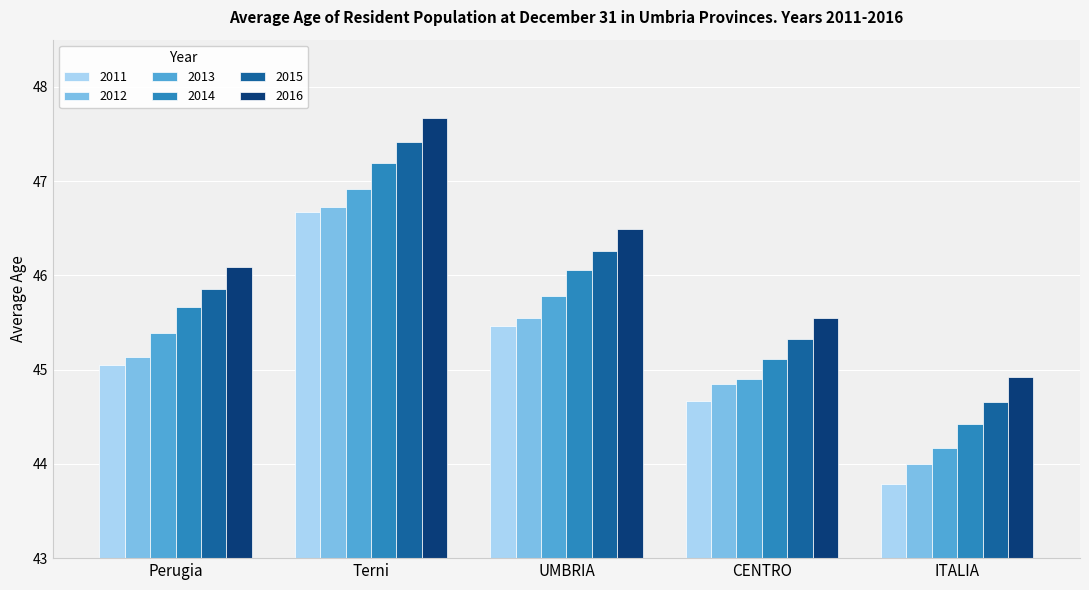

What is the total value across all series at Terni?

282.6